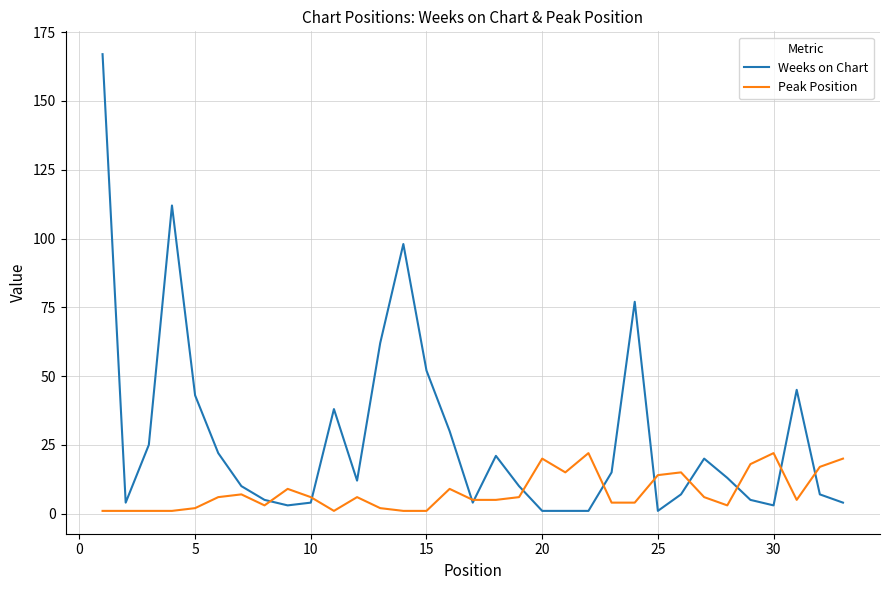

Which series has the widest spread of values?

Weeks on Chart